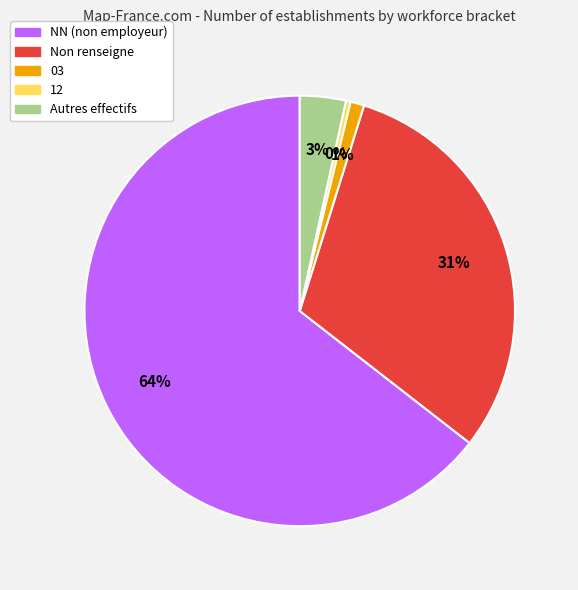

Is there any slice that represents more than half of the pie?

Yes